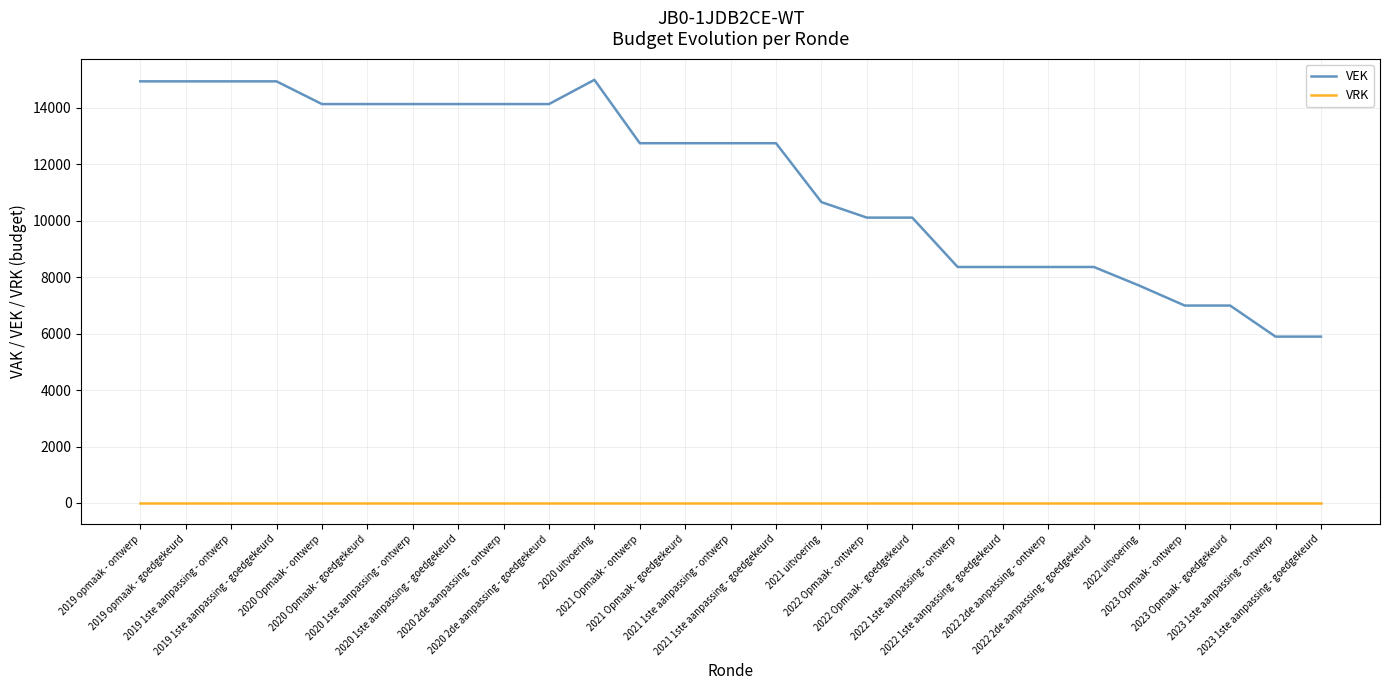

List the series in order of their peak value, highest first.

VEK, VRK